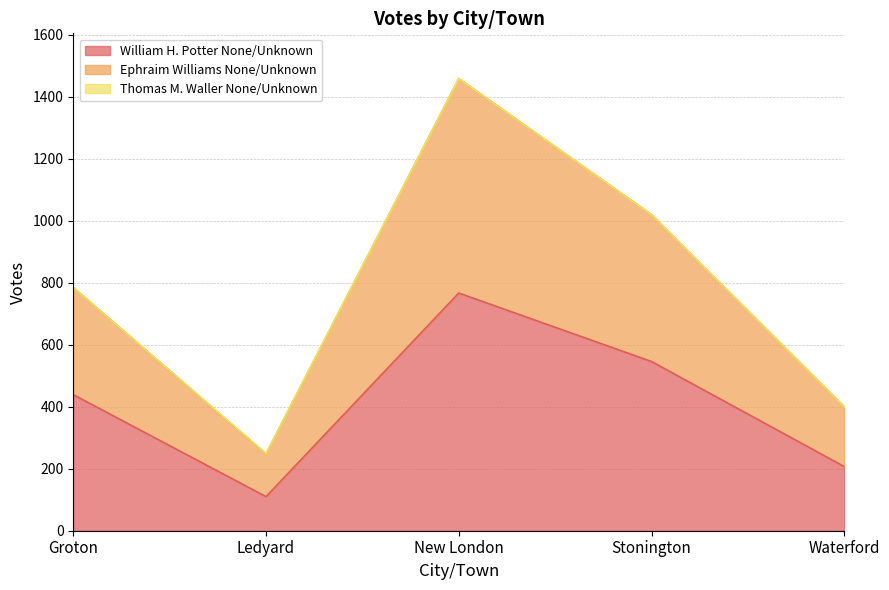

Rank the categories by William H. Potter None/Unknown value from highest to lowest.

New London, Stonington, Groton, Waterford, Ledyard